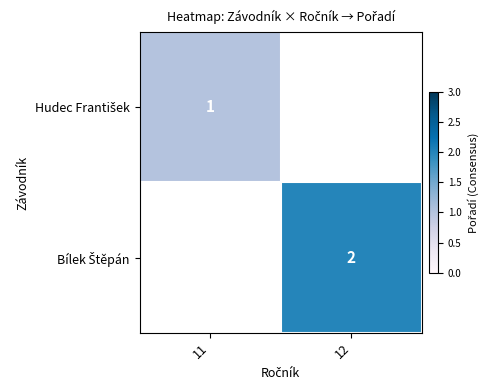

How many values in Bílek Štěpán are above zero?

1